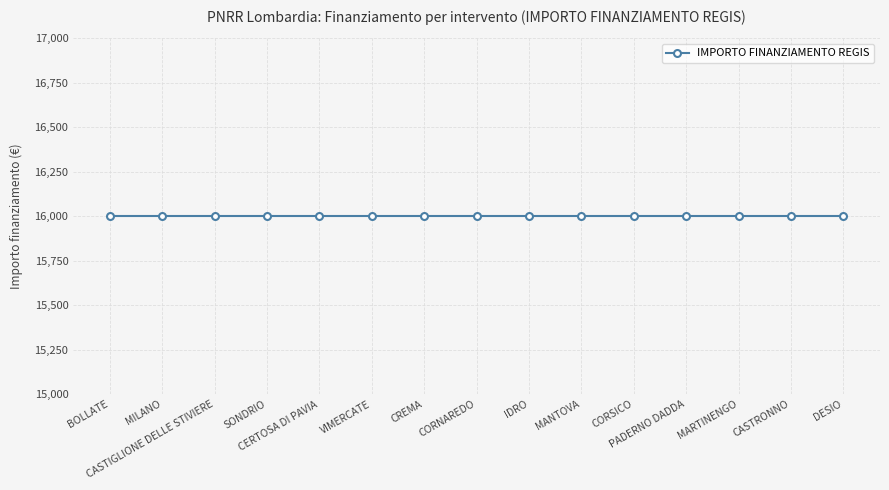

Is the value of SUB INVESTIMENTO at MARTINENGO greater than the value of INVESTIMENTO at MANTOVA?

No